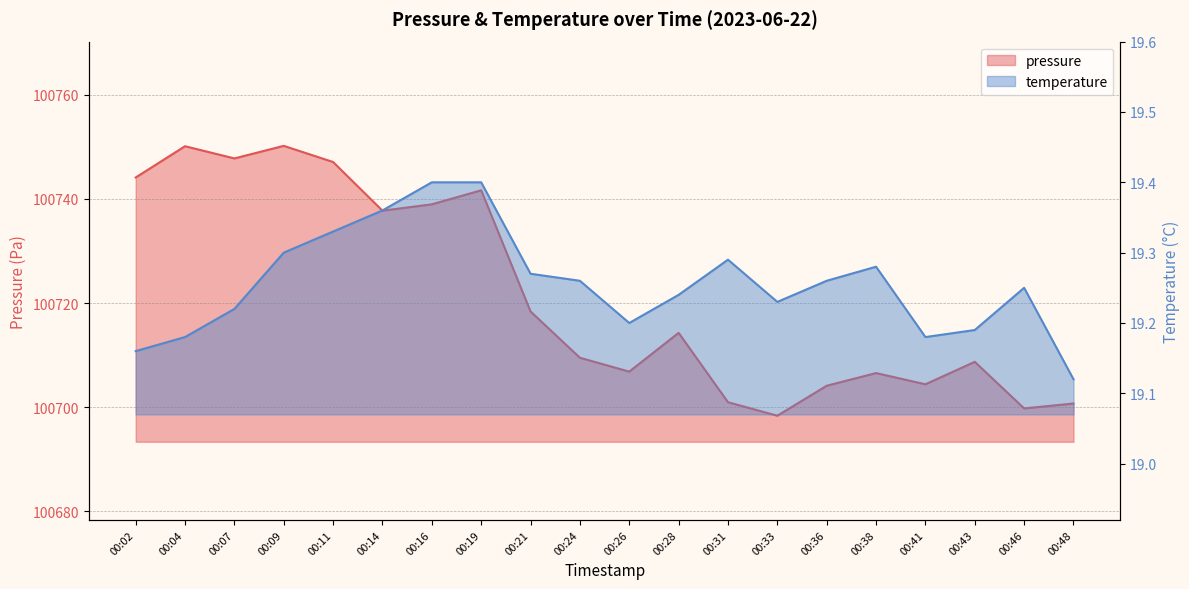

Reading right to left, what are all the values shown in this chart?

pressure: 100700.7	100699.8	100708.7	100704.4	100706.6	100704.1	100698.4	100701.0	100714.3	100706.8	100709.5	100718.4	100741.6	100738.9	100737.7	100747.1	100750.2	100747.8	100750.1	100744.1
temperature: 19.1	19.2	19.2	19.2	19.3	19.3	19.2	19.3	19.2	19.2	19.3	19.3	19.4	19.4	19.4	19.3	19.3	19.2	19.2	19.2